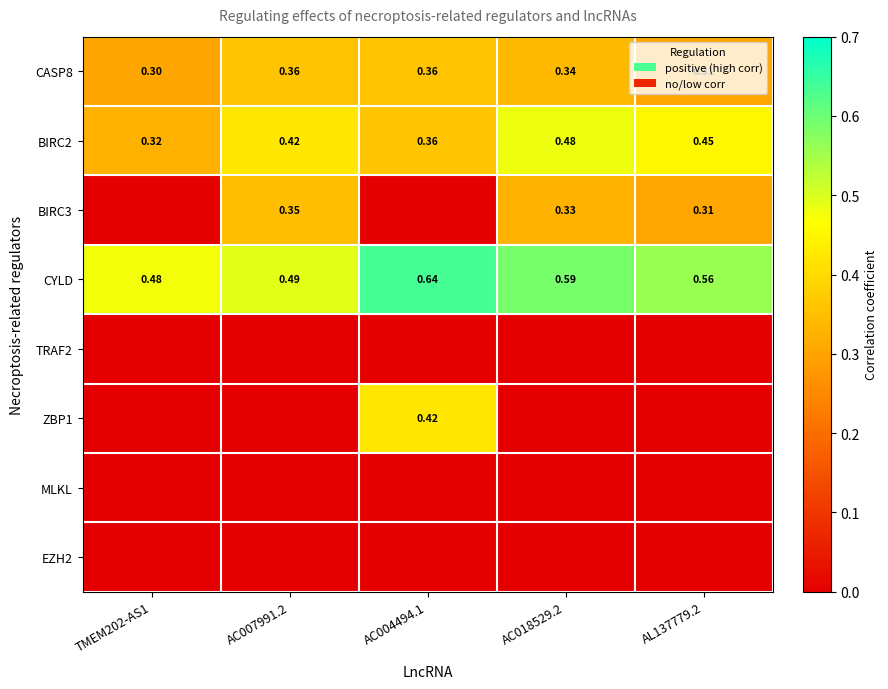

Is the value of CASP8 at TMEM202-AS1 greater than the value of BIRC3 at AL137779.2?

No